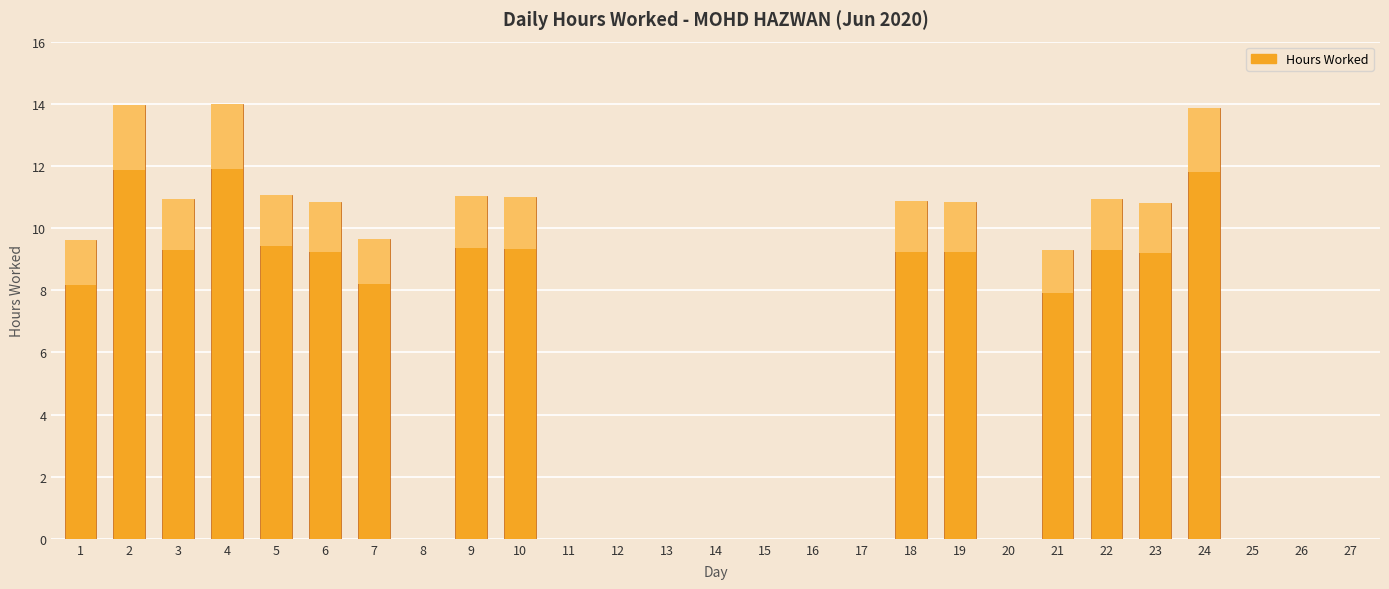

What is the value of the 2nd bar from the left?

14.0